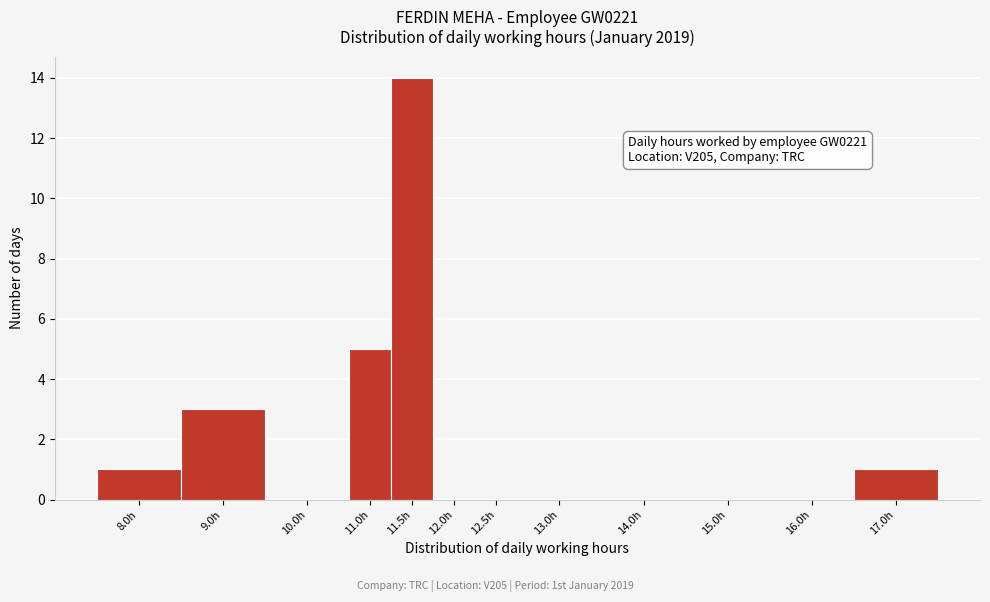

Reading left to right, extract all data points from this chart.

8.0h=1	9.0h=3	10.0h=0	11.0h=5	11.5h=14	12.0h=0	12.5h=0	13.0h=0	14.0h=0	15.0h=0	16.0h=0	17.0h=1